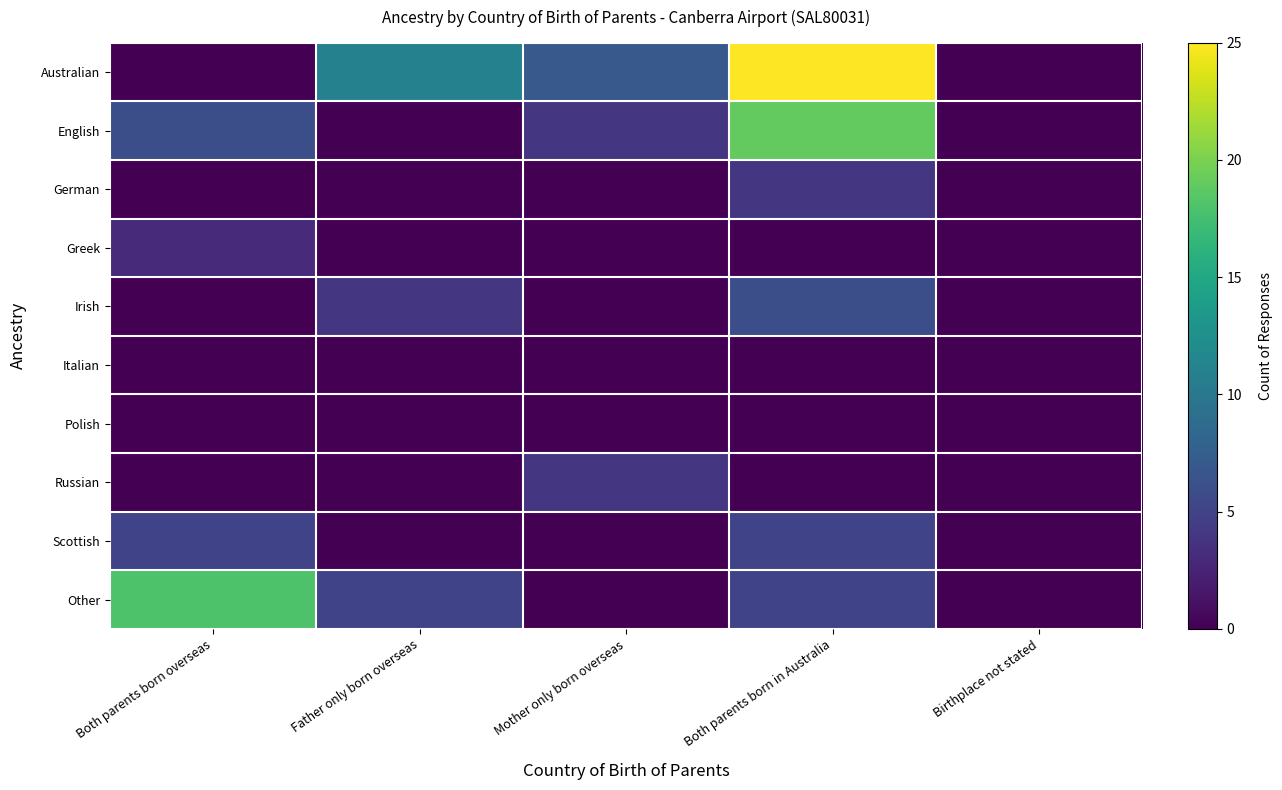

At which category is the sum across all series the highest?

Both parents born in Australia